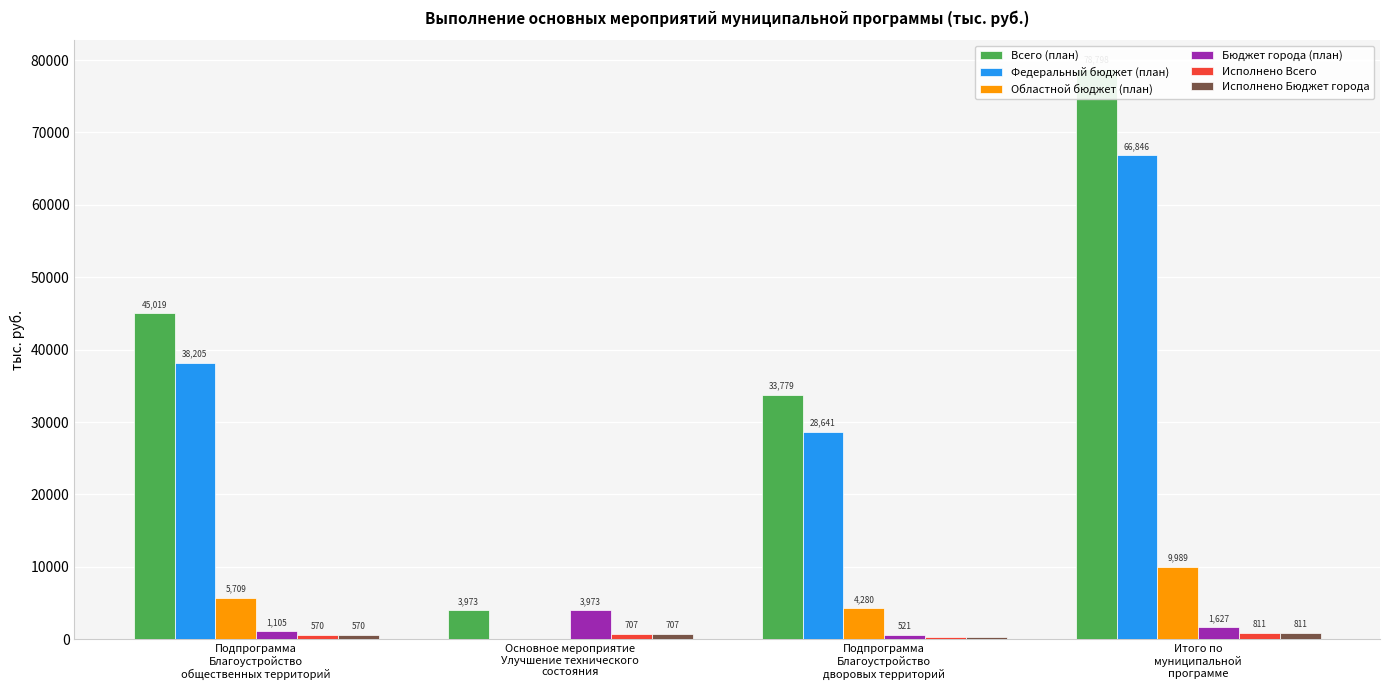

Which label corresponds to the smallest value in the chart?

Основное мероприятие
Улучшение технического
состояния